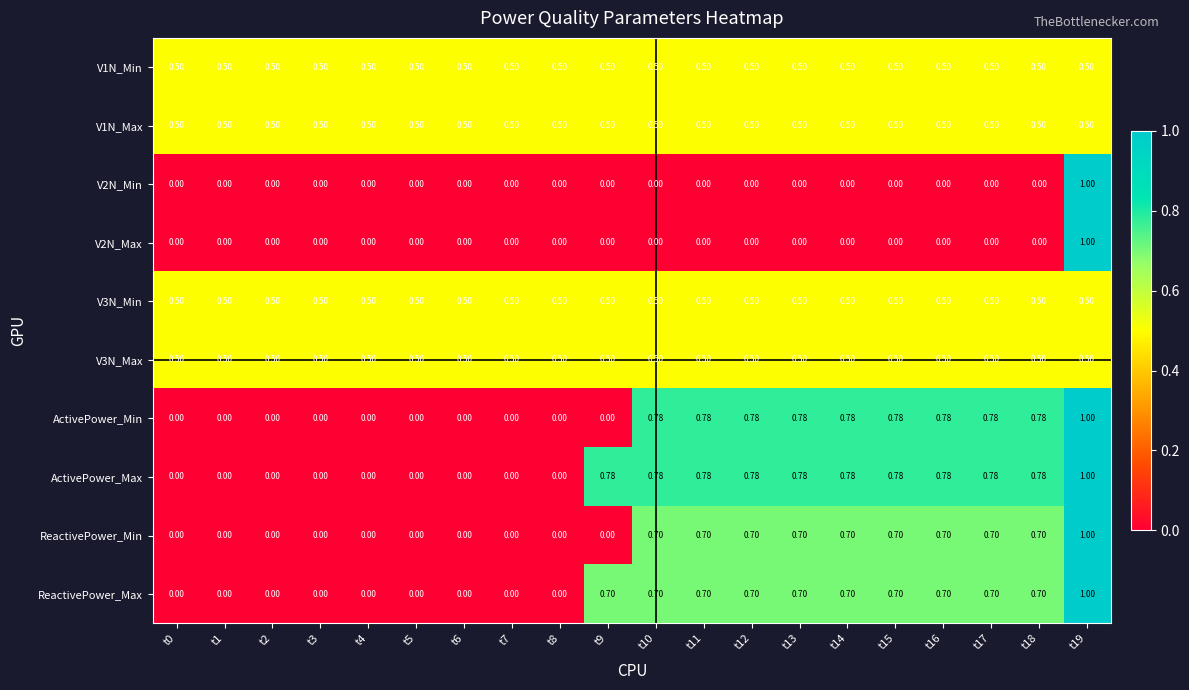

Is the value of ReactivePower_Min at t6 greater than the value of V1N_Min at t3?

No